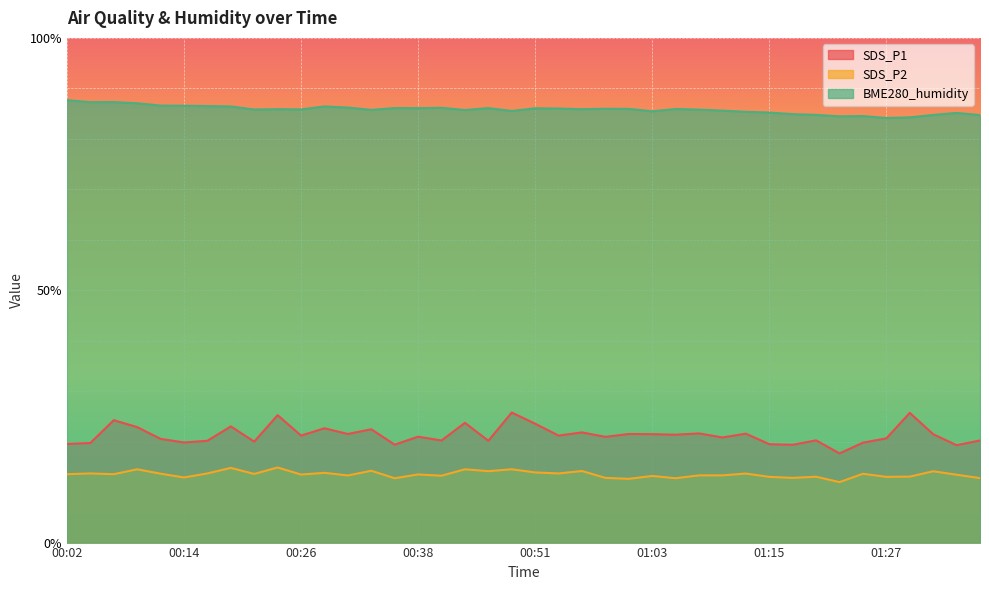

Reading right to left, what are all the values shown in this chart?

SDS_P1: 01:37=20.2	01:34=19.3	01:32=21.5	01:30=25.7	01:27=20.6	01:25=19.8	01:22=17.7	01:20=20.2	01:17=19.4	01:15=19.5	01:13=21.6	01:10=20.8	01:08=21.6	01:05=21.4	01:03=21.5	01:00=21.5	00:58=20.9	00:55=21.8	00:53=21.2	00:51=23.6	00:48=25.8	00:46=20.2	00:43=23.7	00:41=20.2	00:38=21.0	00:36=19.4	00:33=22.4	00:31=21.5	00:29=22.6	00:26=21.2	00:24=25.2	00:21=20.0	00:19=23.0	00:16=20.2	00:14=19.8	00:11=20.6	00:09=22.9	00:06=24.2	00:04=19.7	00:02=19.6
SDS_P2: 01:37=12.8	01:34=13.4	01:32=14.1	01:30=13.1	01:27=13.0	01:25=13.6	01:22=12.0	01:20=13.1	01:17=12.8	01:15=13.0	01:13=13.7	01:10=13.3	01:08=13.3	01:05=12.8	01:03=13.2	01:00=12.6	00:58=12.8	00:55=14.2	00:53=13.7	00:51=13.9	00:48=14.5	00:46=14.2	00:43=14.5	00:41=13.2	00:38=13.5	00:36=12.8	00:33=14.2	00:31=13.3	00:29=13.8	00:26=13.5	00:24=14.9	00:21=13.6	00:19=14.8	00:16=13.7	00:14=12.9	00:11=13.7	00:09=14.5	00:06=13.6	00:04=13.7	00:02=13.6
BME280_humidity: 01:37=84.7	01:34=85.1	01:32=84.7	01:30=84.2	01:27=84.1	01:25=84.5	01:22=84.5	01:20=84.8	01:17=84.9	01:15=85.2	01:13=85.3	01:10=85.6	01:08=85.8	01:05=85.9	01:03=85.5	01:00=85.9	00:58=86.0	00:55=85.9	00:53=86.0	00:51=86.0	00:48=85.5	00:46=86.1	00:43=85.7	00:41=86.2	00:38=86.1	00:36=86.1	00:33=85.7	00:31=86.2	00:29=86.4	00:26=85.8	00:24=85.9	00:21=85.8	00:19=86.4	00:16=86.5	00:14=86.6	00:11=86.6	00:09=87.0	00:06=87.3	00:04=87.3	00:02=87.7